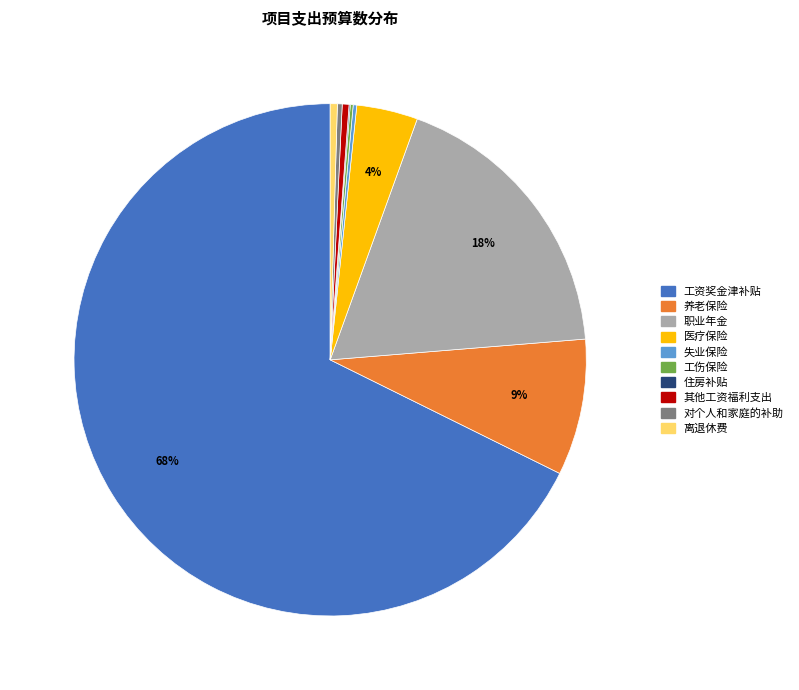

Is the sum of 离退休费 and 养老保险 greater than half?

No